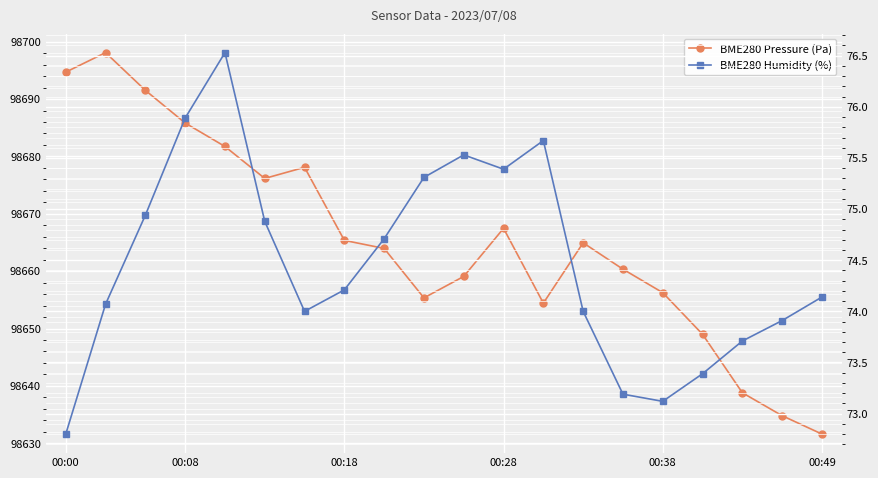

At 13, list the series in order from smallest to largest.

BME280 Humidity (%), BME280 Pressure (Pa)